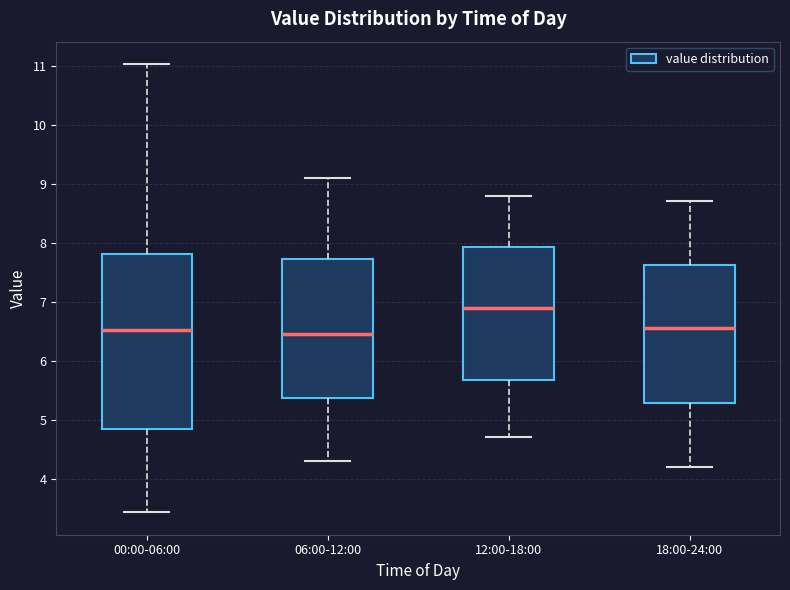

Which box is the tallest, from its lower edge to its upper edge?

00:00-06:00